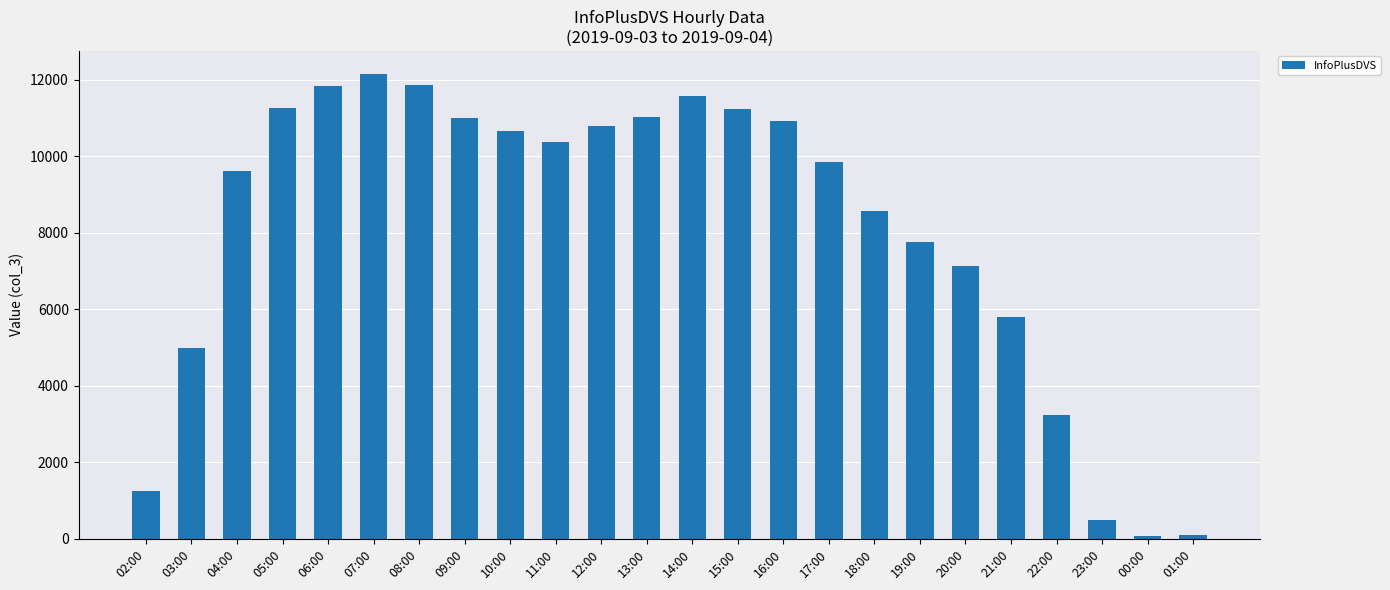

What is the difference between the maximum and minimum values?

12069